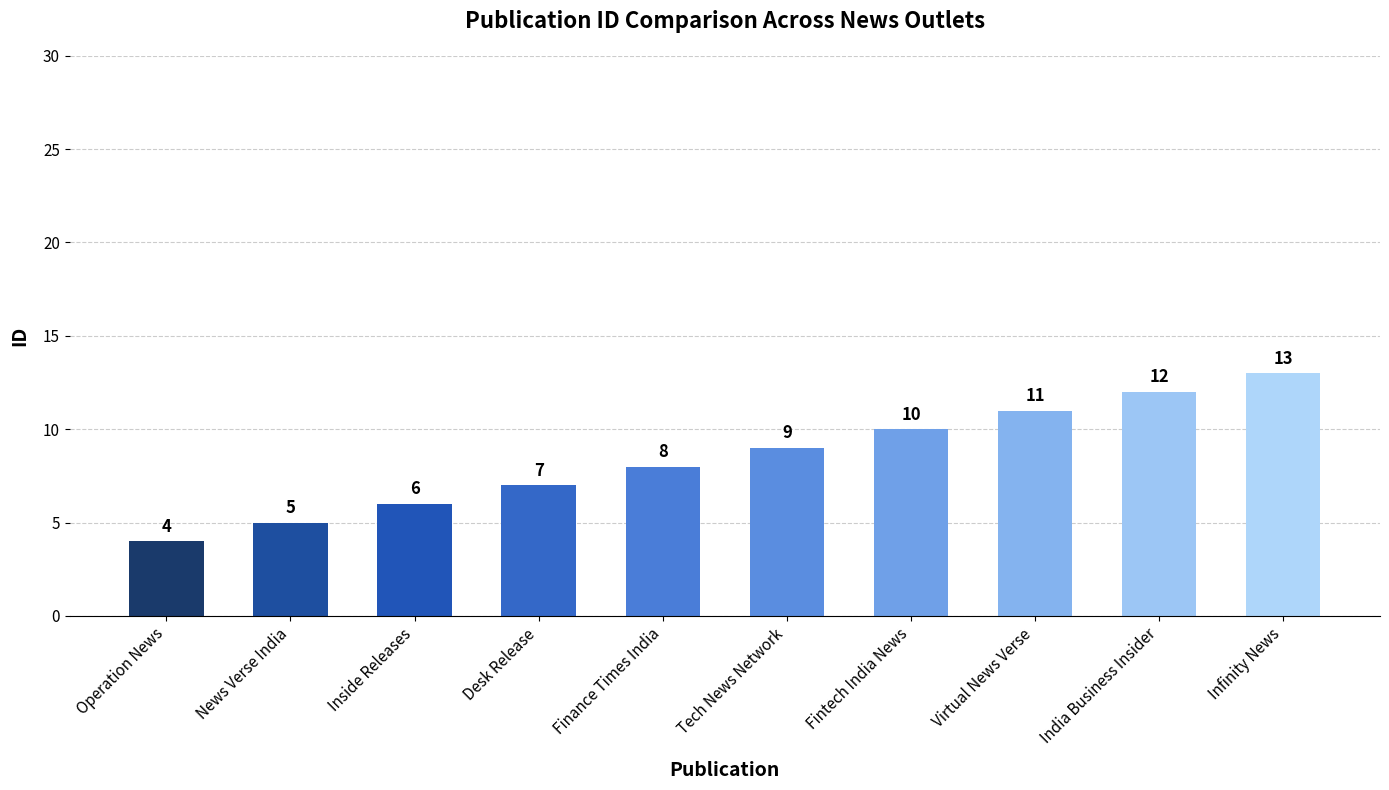

How many bars are there in total?

10